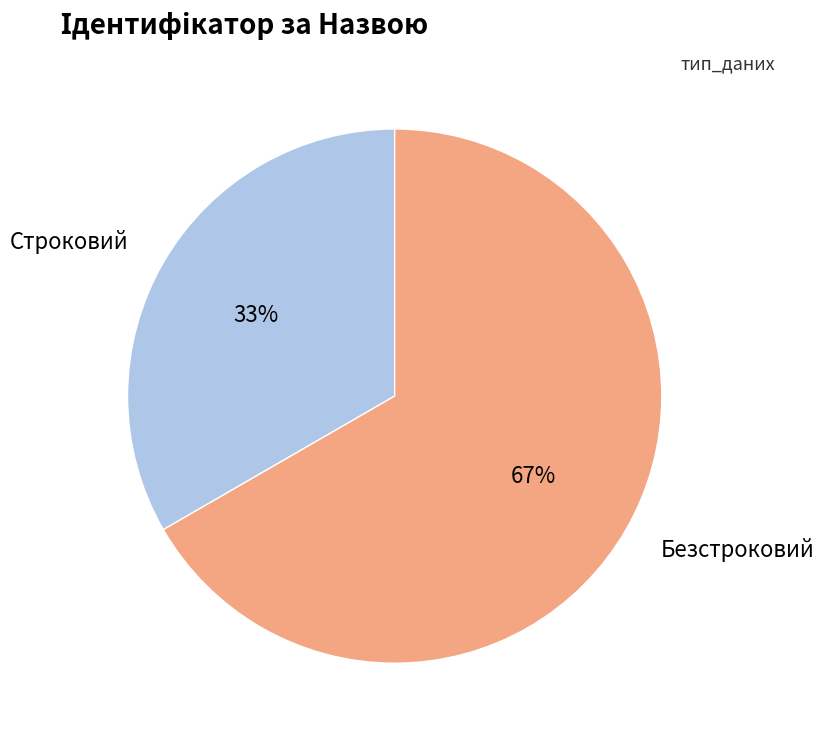

Is it true that Строковий is 47% of the pie?

False